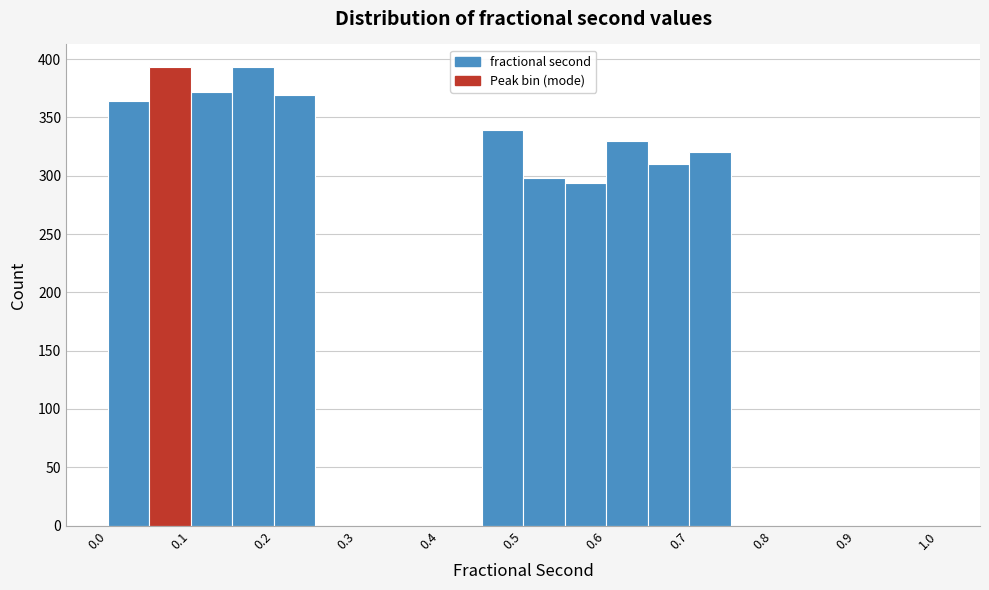

Reading left to right, transcribe this chart: for each bar, give the range it covers on the x-axis and its height. The values are not printed on the chart, so give them approximately, as read against the axis.

0.00 to 0.05: 365
0.05 to 0.10: 395
0.10 to 0.15: 370
0.15 to 0.20: 395
0.20 to 0.25: 370
0.25 to 0.30: 0
0.30 to 0.35: 0
0.35 to 0.40: 0
0.40 to 0.45: 0
0.45 to 0.50: 340
0.50 to 0.55: 300
0.55 to 0.60: 295
0.60 to 0.65: 330
0.65 to 0.70: 310
0.70 to 0.75: 320
0.75 to 0.80: 0
0.80 to 0.85: 0
0.85 to 0.90: 0
0.90 to 0.95: 0
0.95 to 1.00: 0